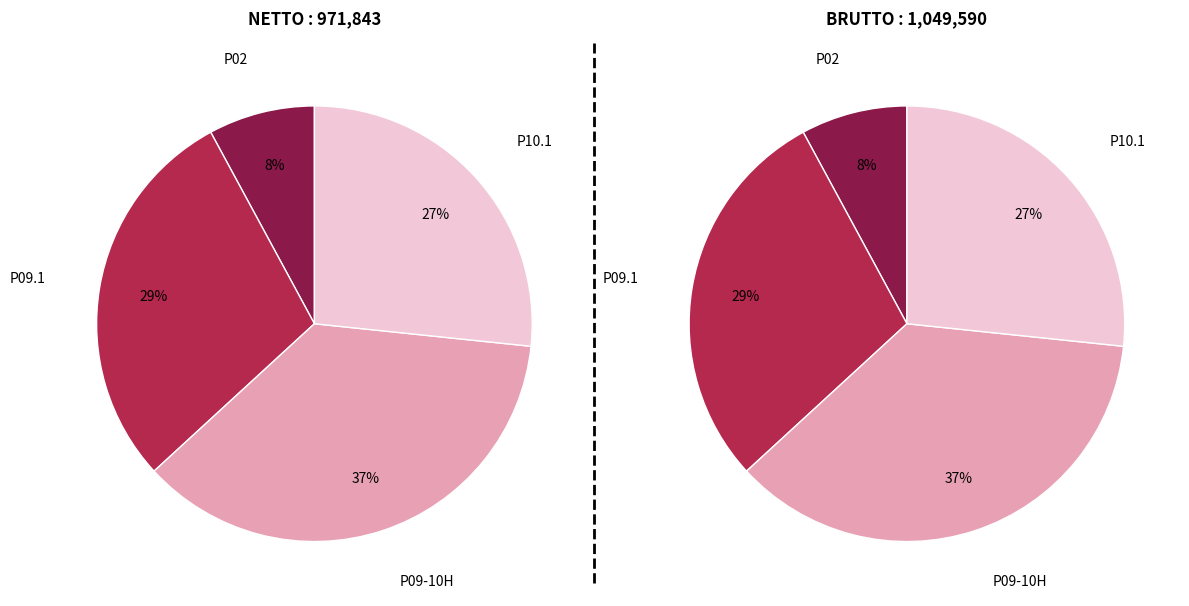

To the nearest percent, what is the difference between the largest and smallest slice percentages?

29%